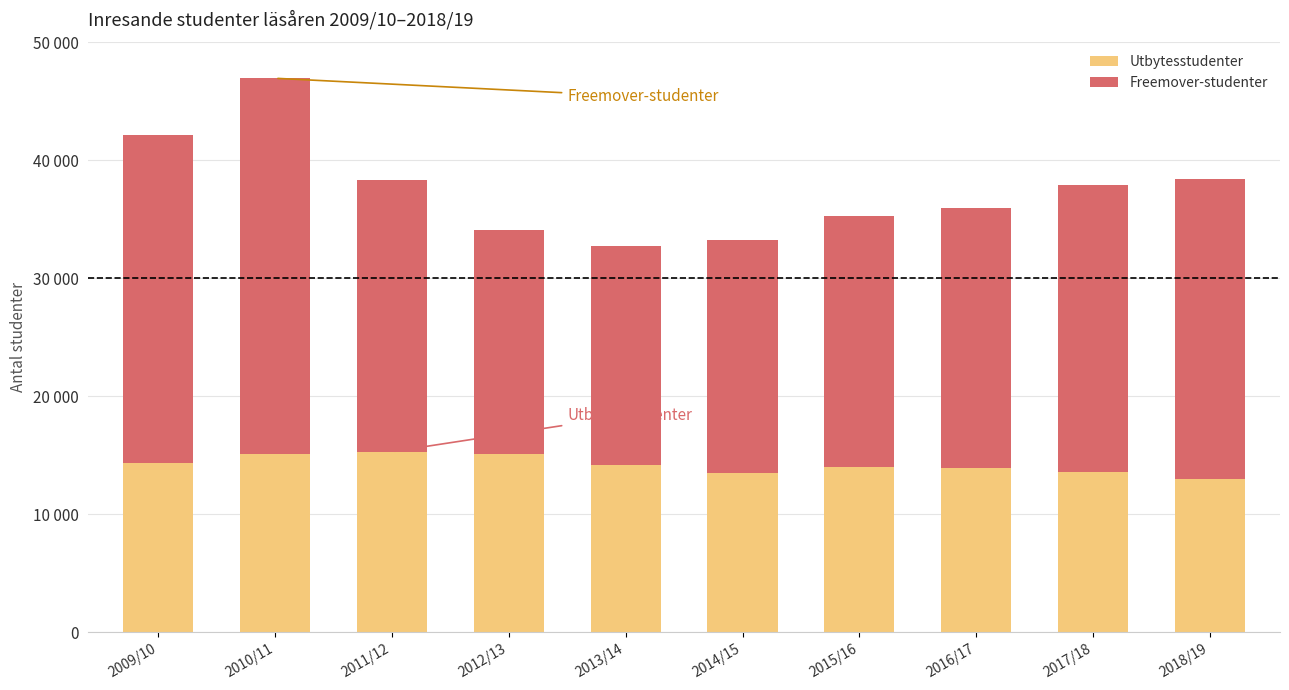

Which has a higher value, 2015/16 or 2012/13?

2012/13